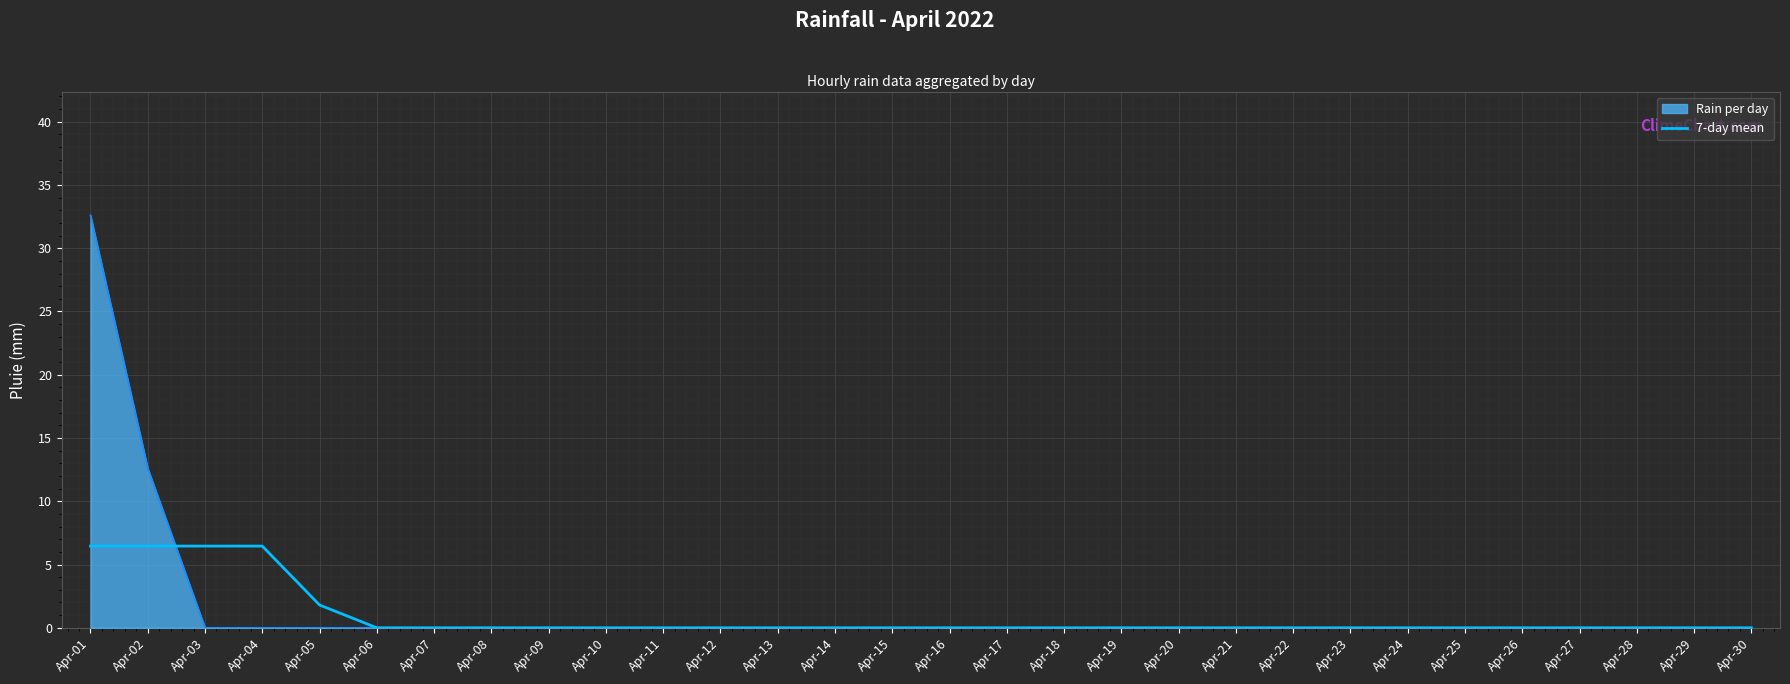

At Apr-03, list the series in order from smallest to largest.

Rain per day, 7-day mean